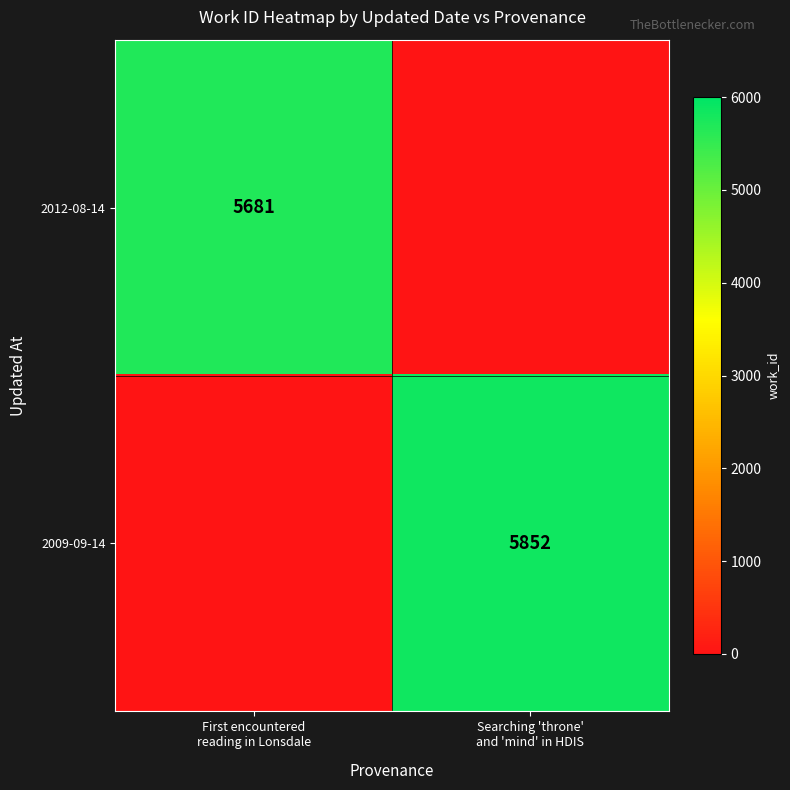

What is the sum of all 2009-09-14 values?

5852